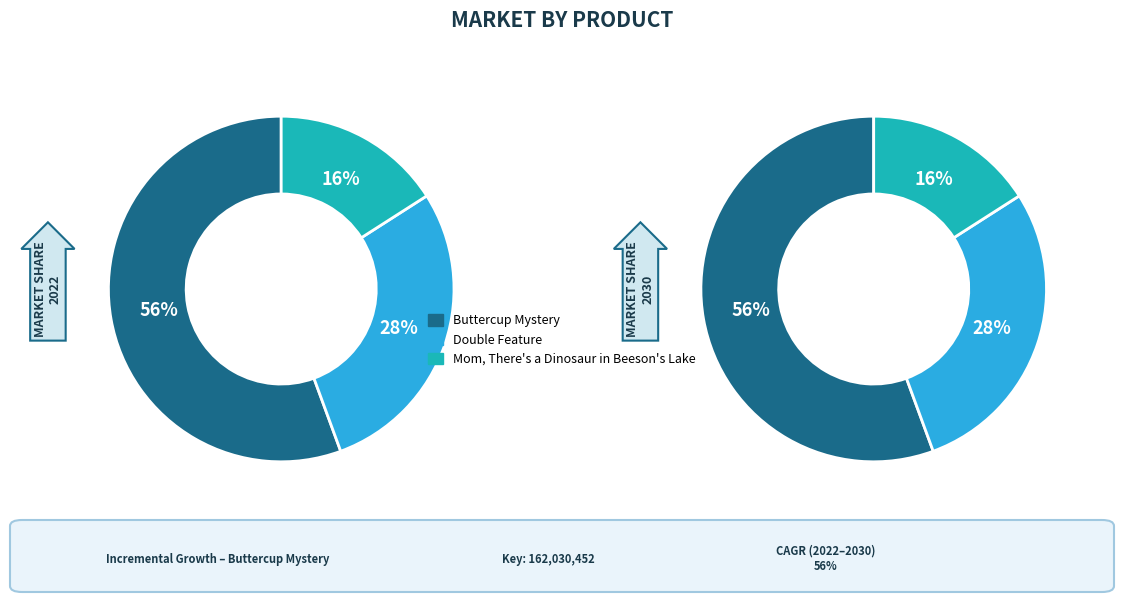

How many slices are in this pie chart?

3